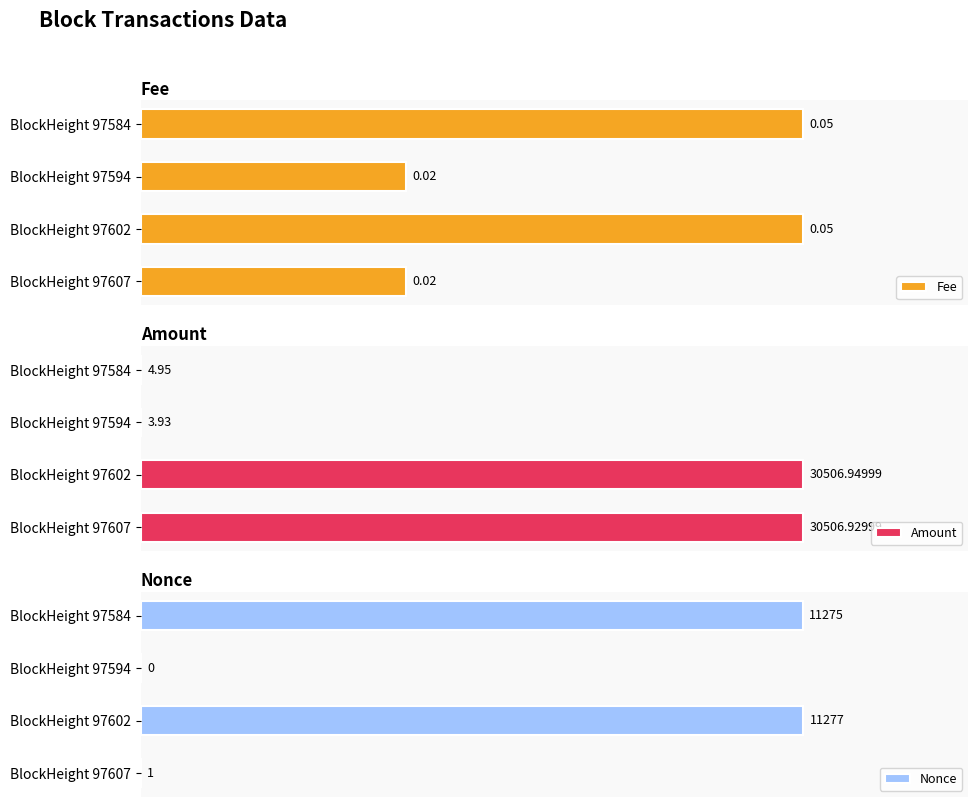

The Fee series shows 0.2 at BlockHeight 97594. True or false?

False